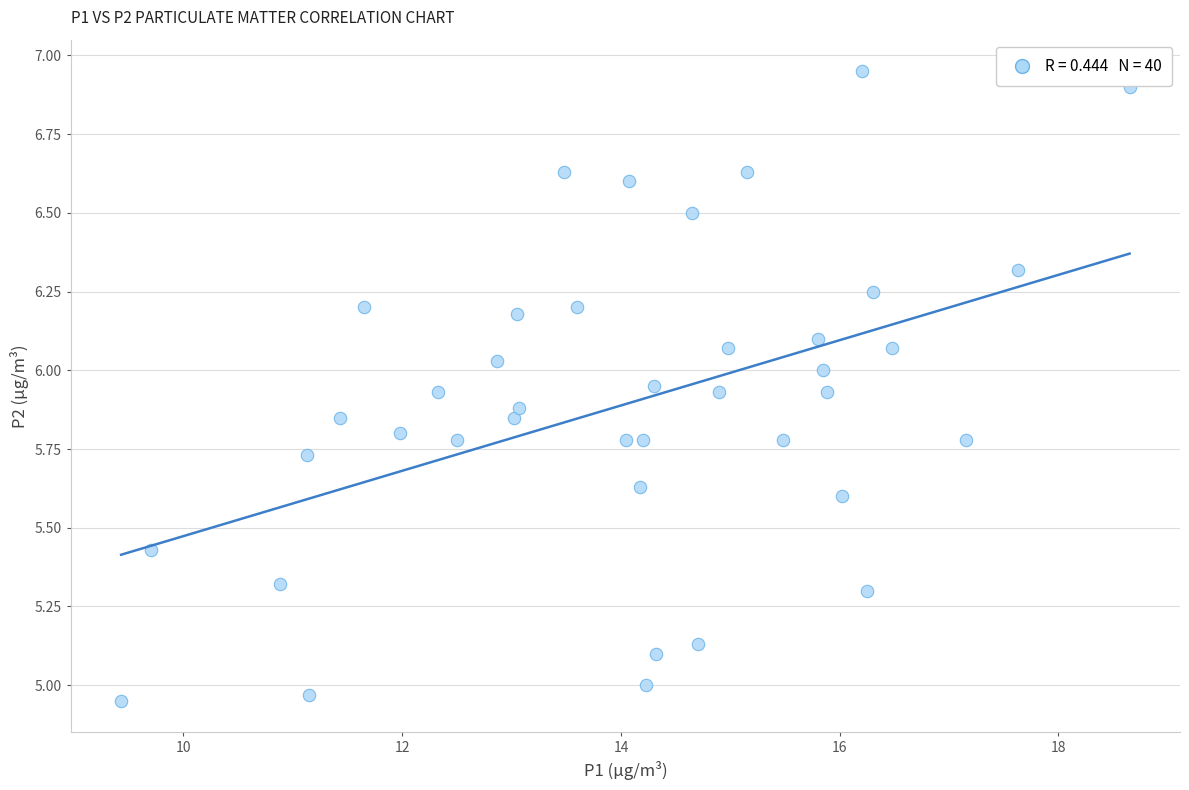

What is the range of X values (max minus min)?

9.2